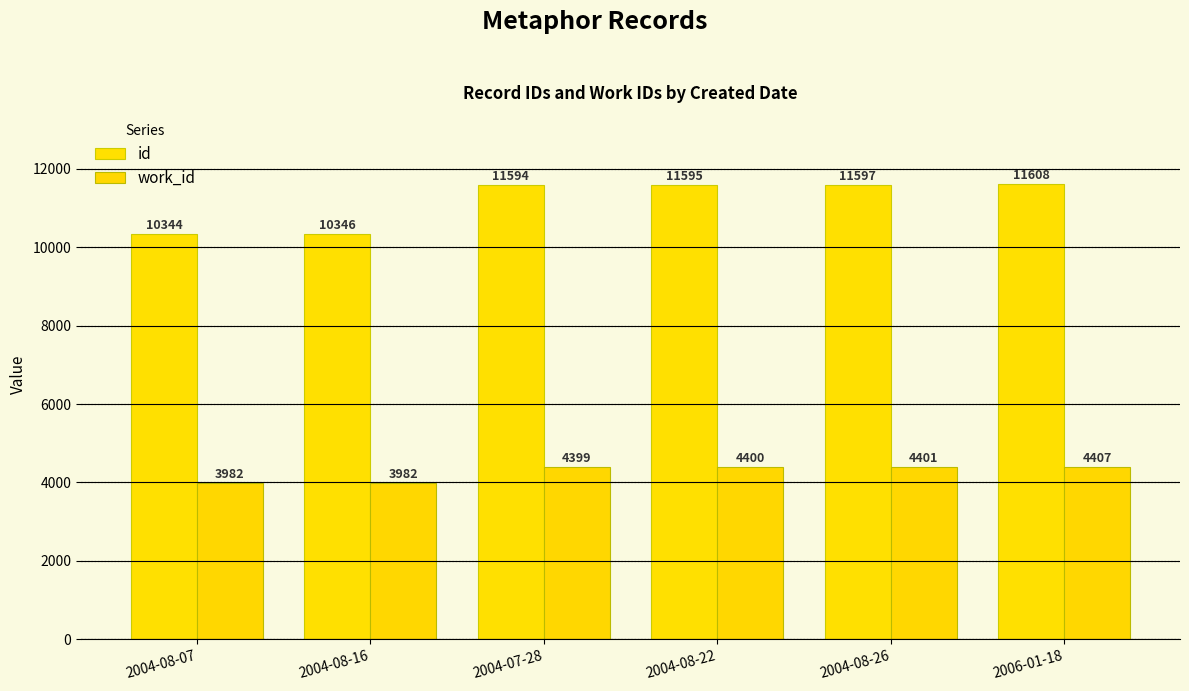

What is the spread (max minus min) of values at 2004-08-22?

7195